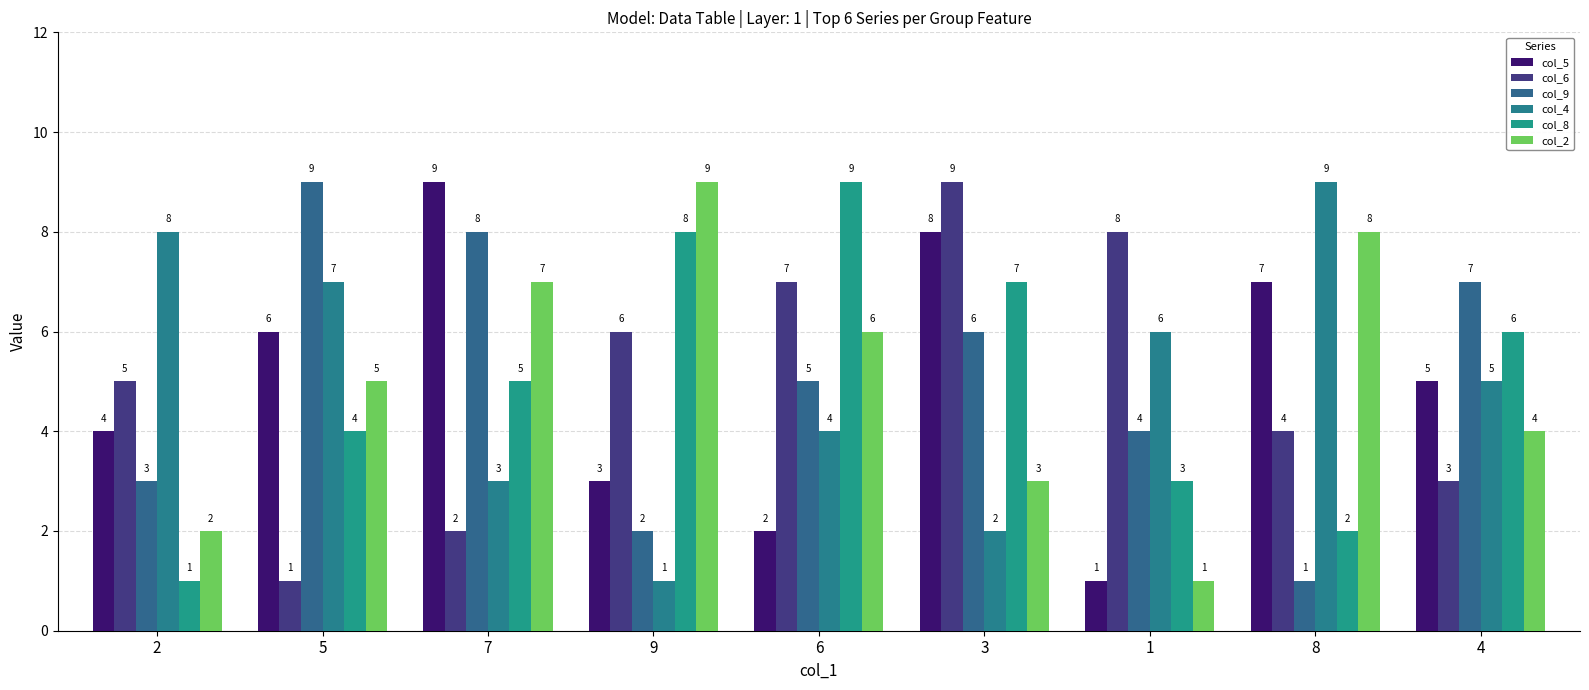

Count the number of data series in this chart.

6